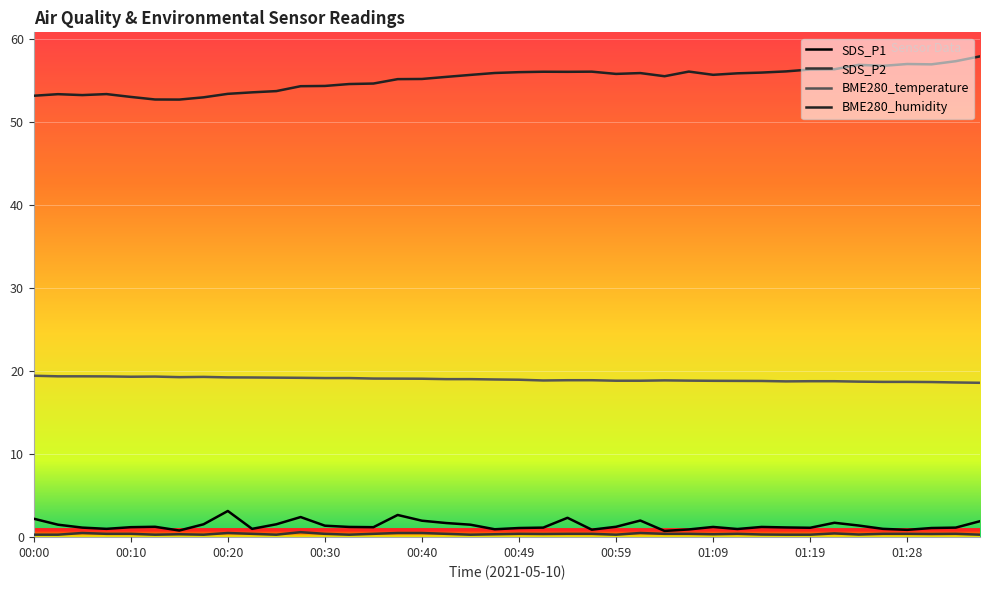

At how many categories does at least one series exceed 54?

29